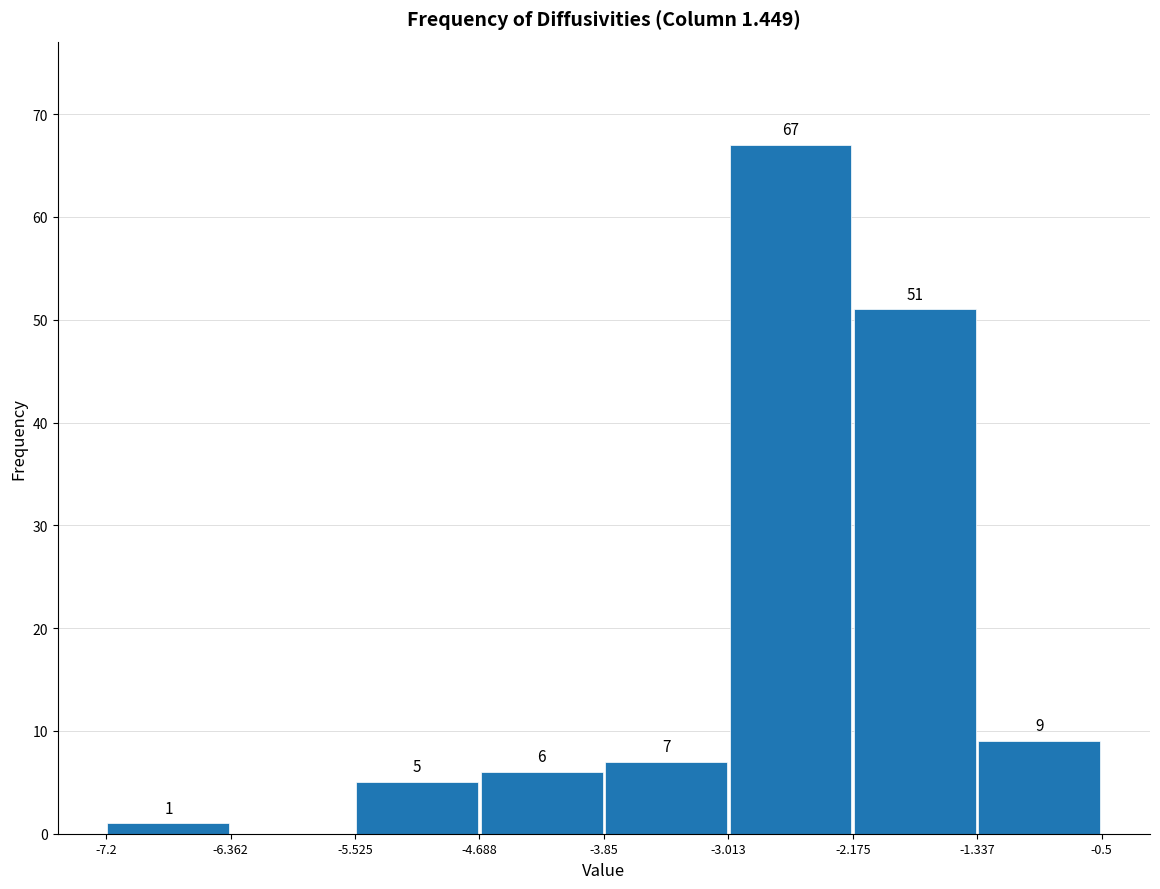

Over which range of the x-axis is the bar tallest?

-3.013 to -2.175